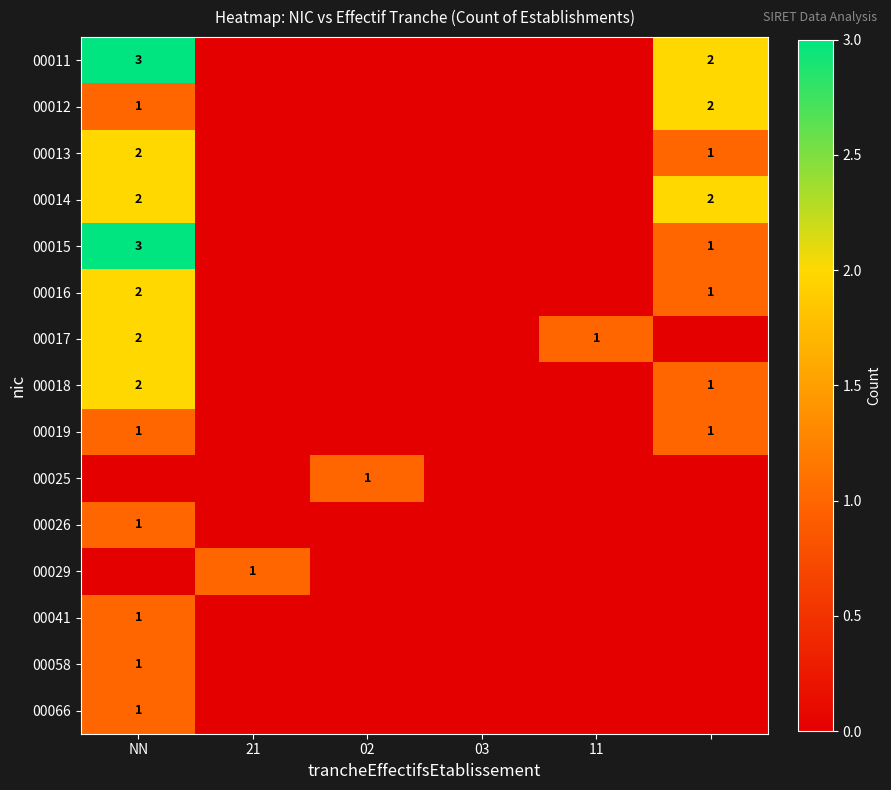

The 00016 series shows 2 at NN. True or false?

True